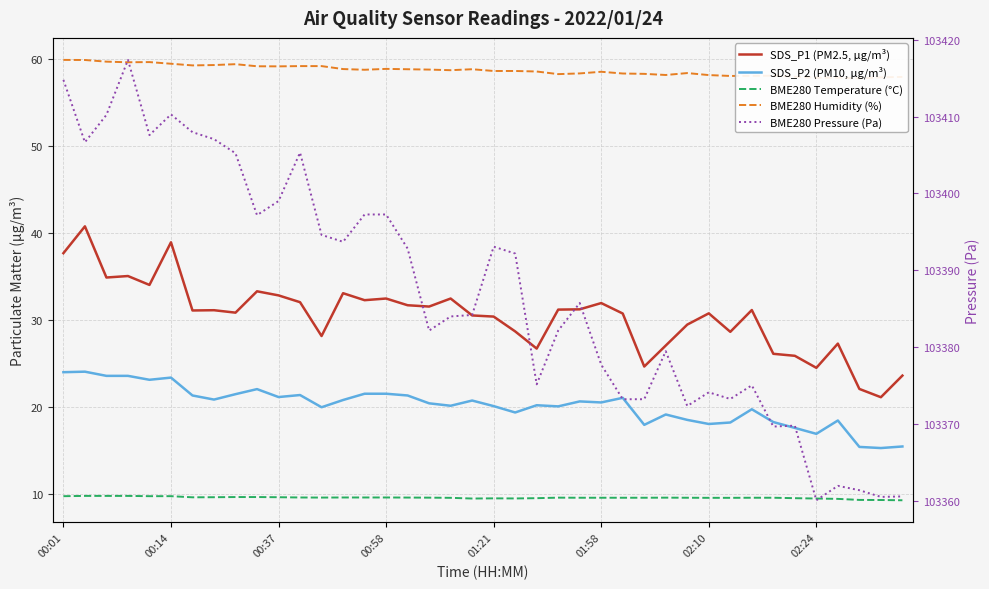

In BME280 Pressure (Pa), how many points are higher than both neighbors (excluding endpoints)?

10